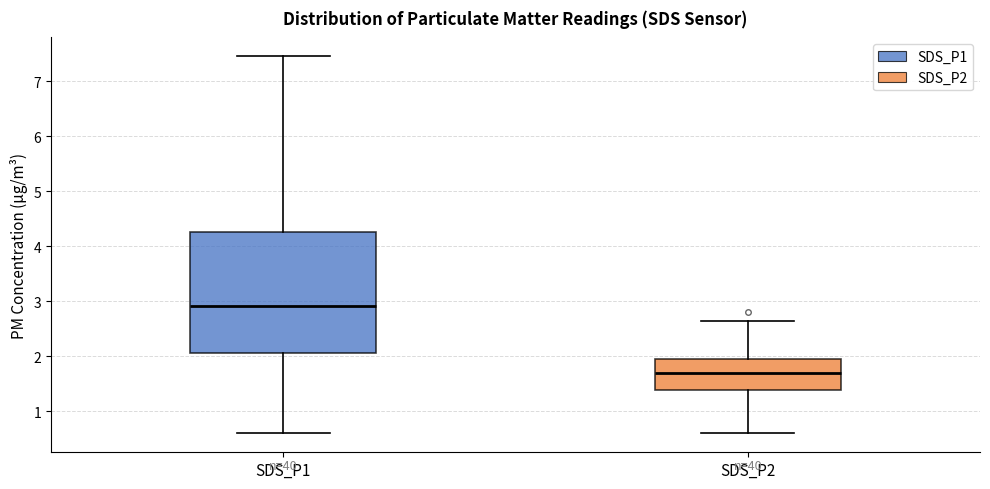

Which box has the lowest median line?

SDS_P2